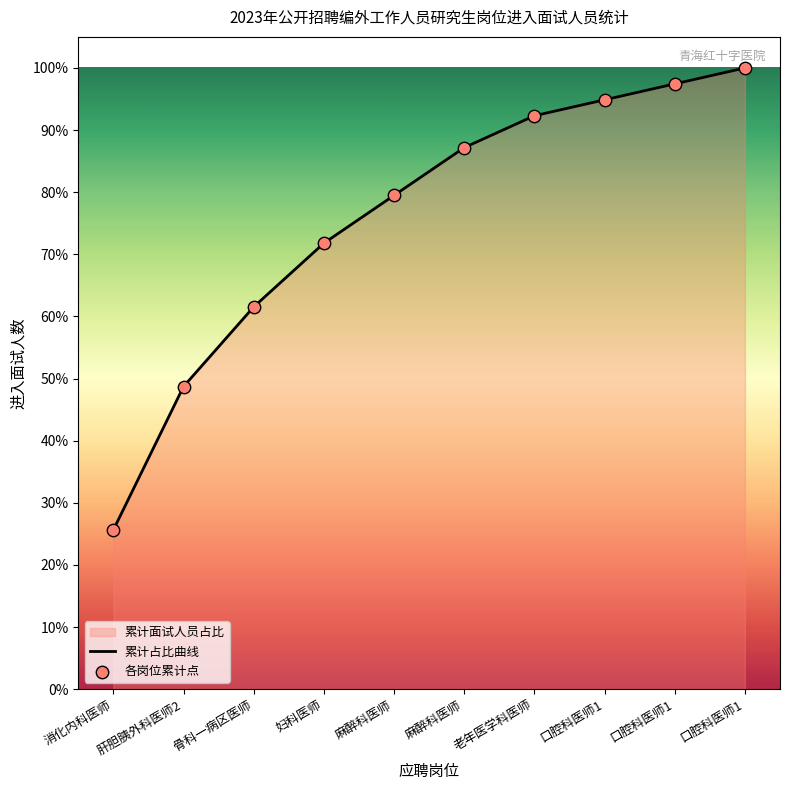

At how many categories does at least one series exceed 99?

1